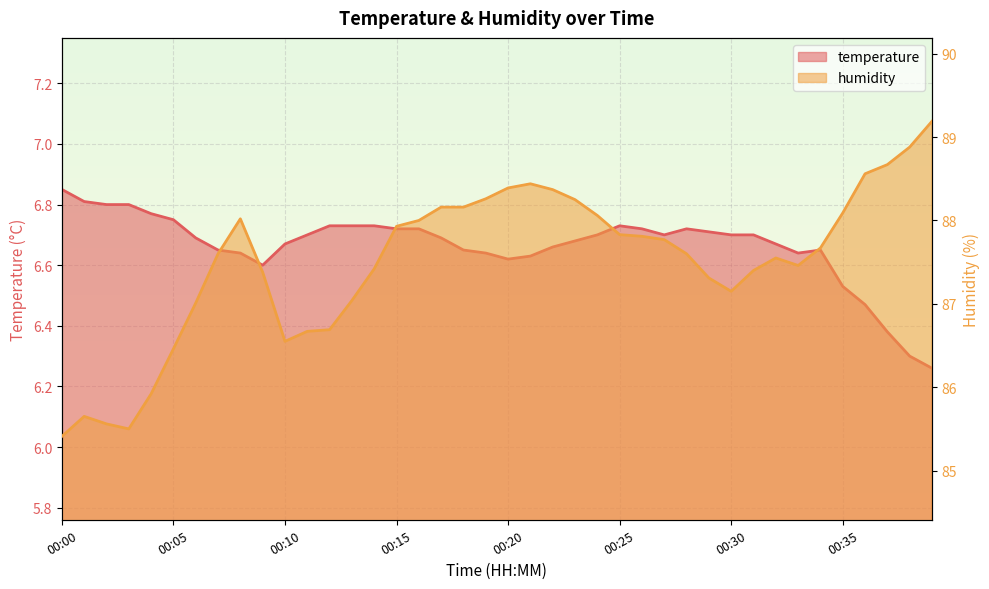

At which category is the sum across all series the highest?

00:39